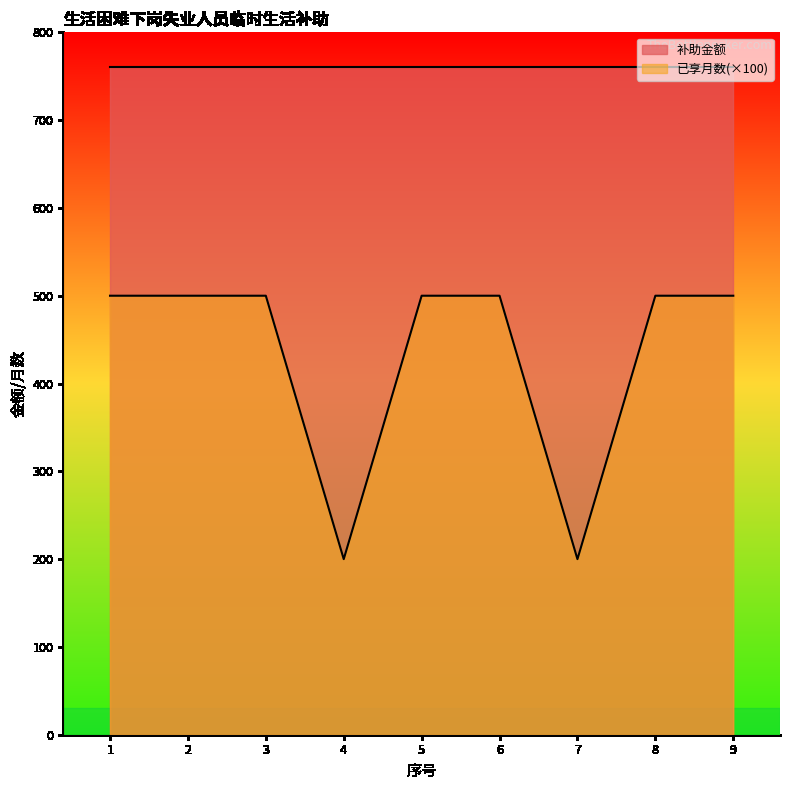

The value at 4 is 84. True or false?

False